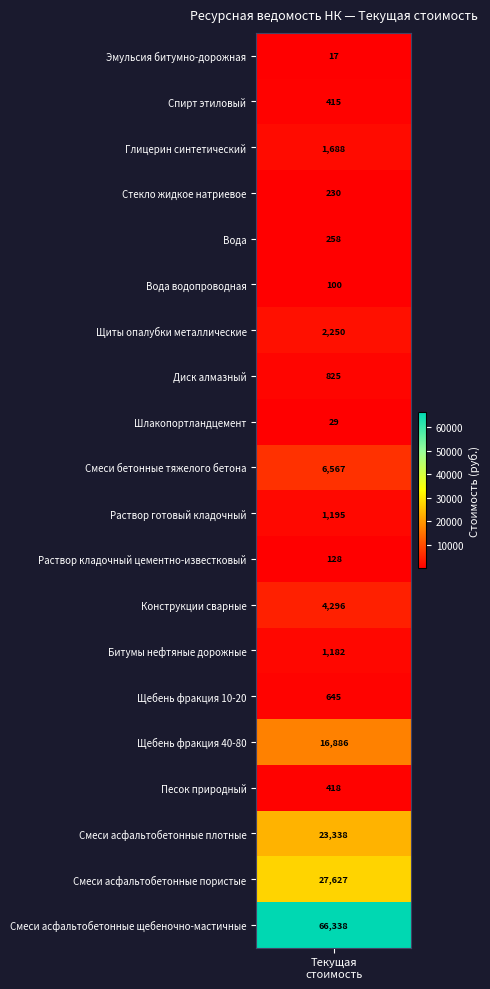

The chart shows a value of 13842.2 at Смеси асфальтобетонные плотные. True or false?

False